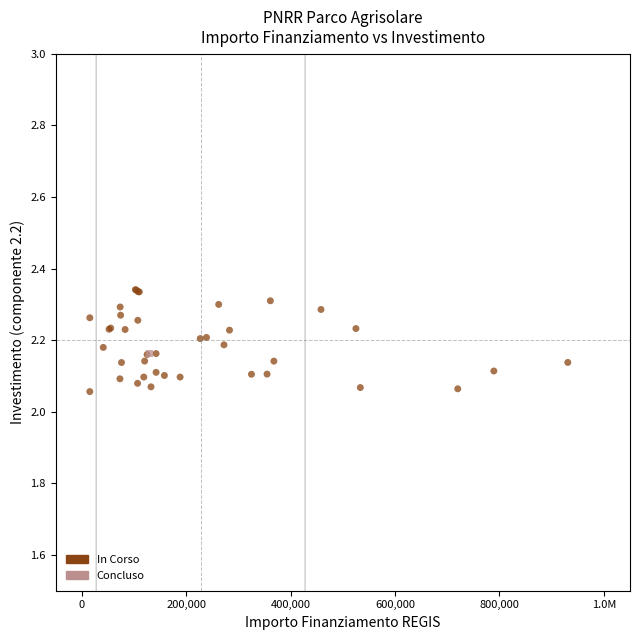

What are all the series names shown in the legend?

In Corso, Concluso